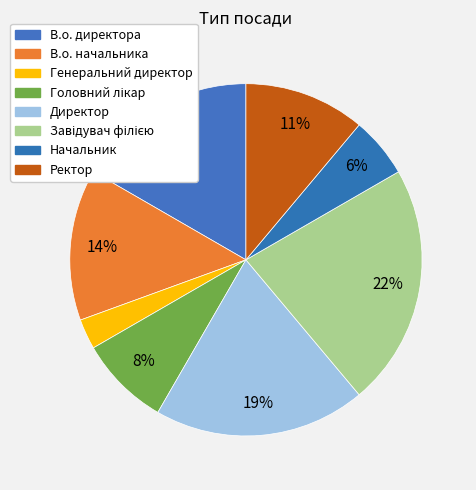

How many slices are in this pie chart?

8